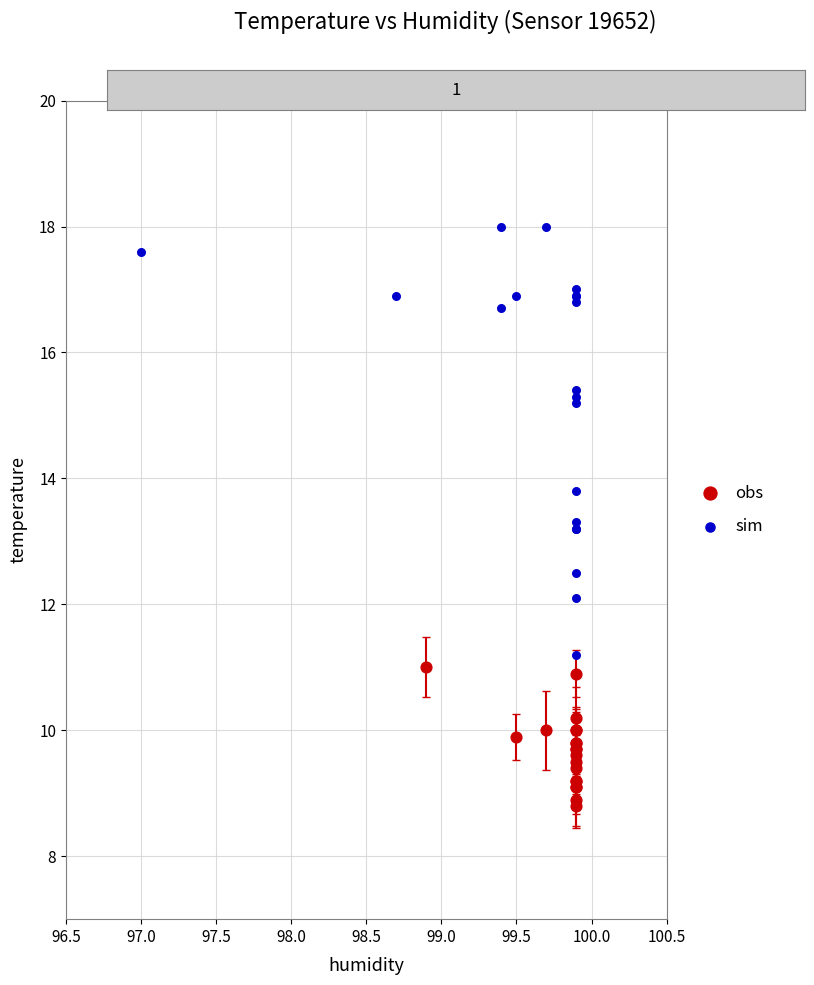

Which series has the widest spread of Y values?

sim